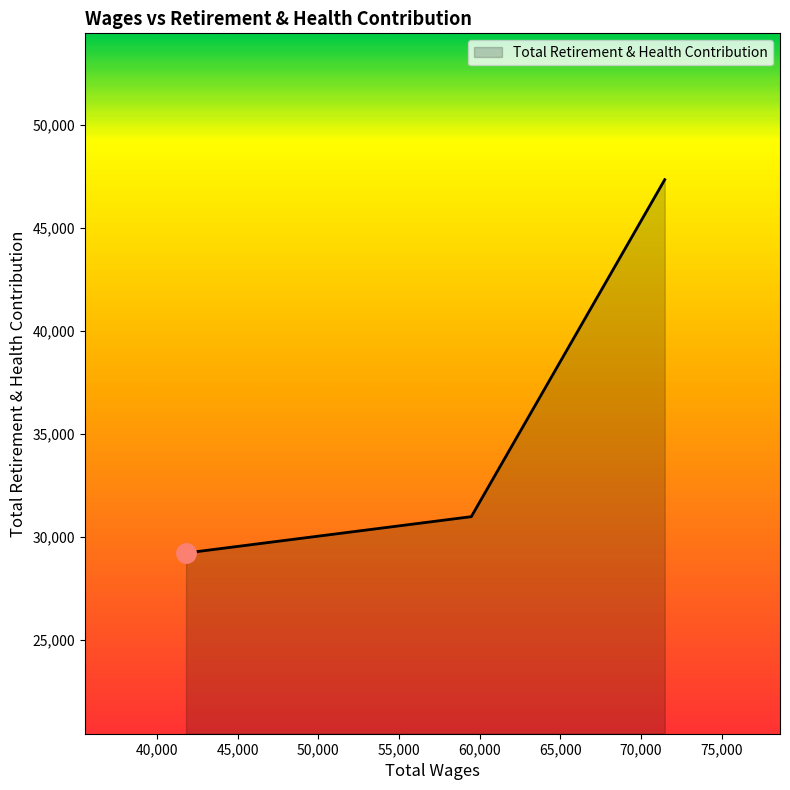

What value does the data have at 71472.0?

47346